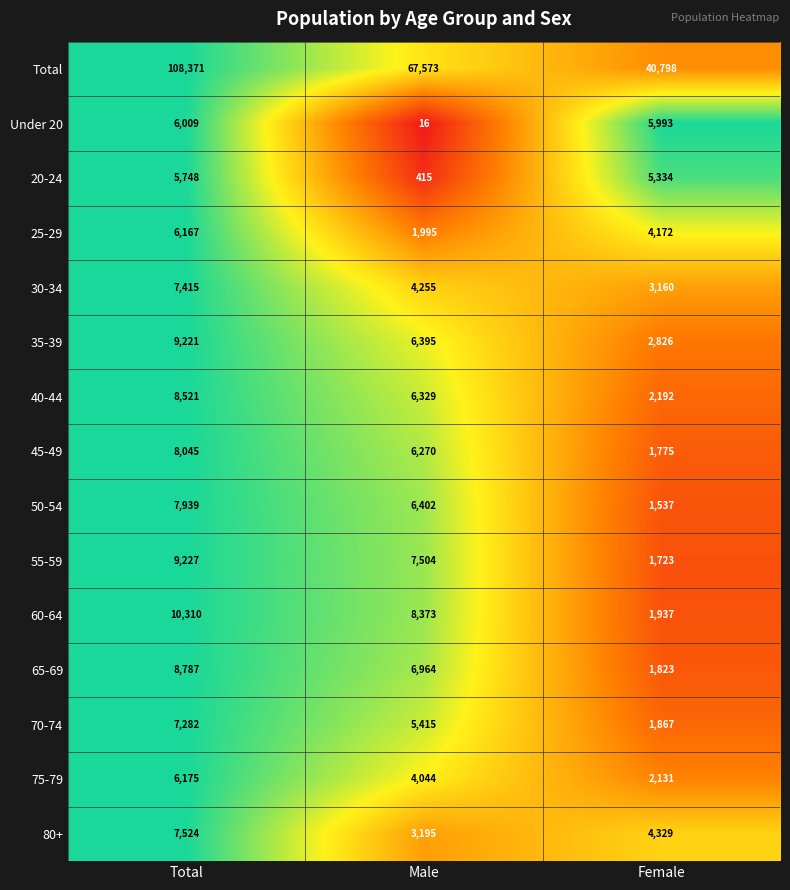

Which label corresponds to the largest value in the chart?

Total